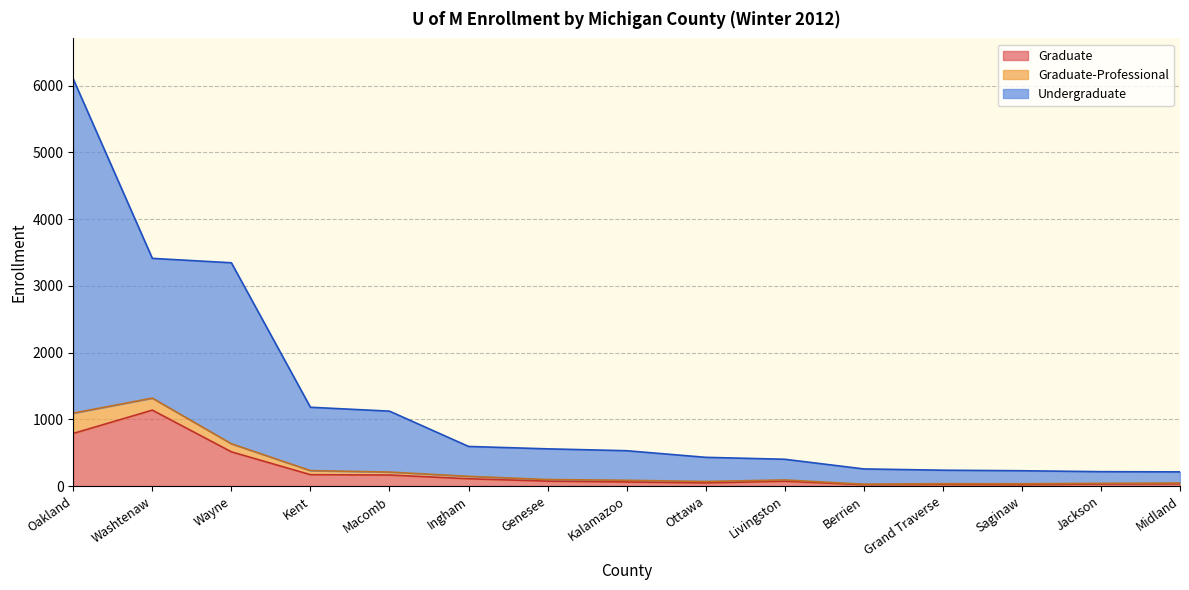

Which category has the highest value across all series?

Oakland